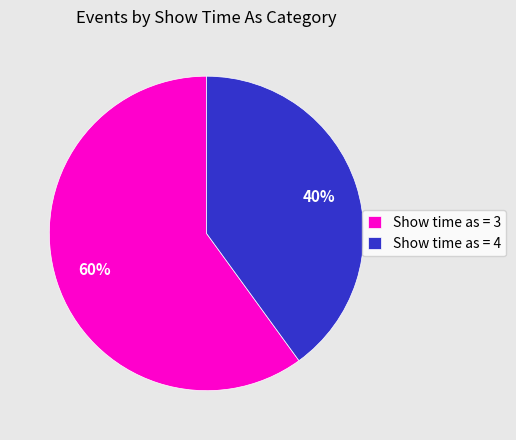

Is it true that Show time as = 3 is 49% of the pie?

False